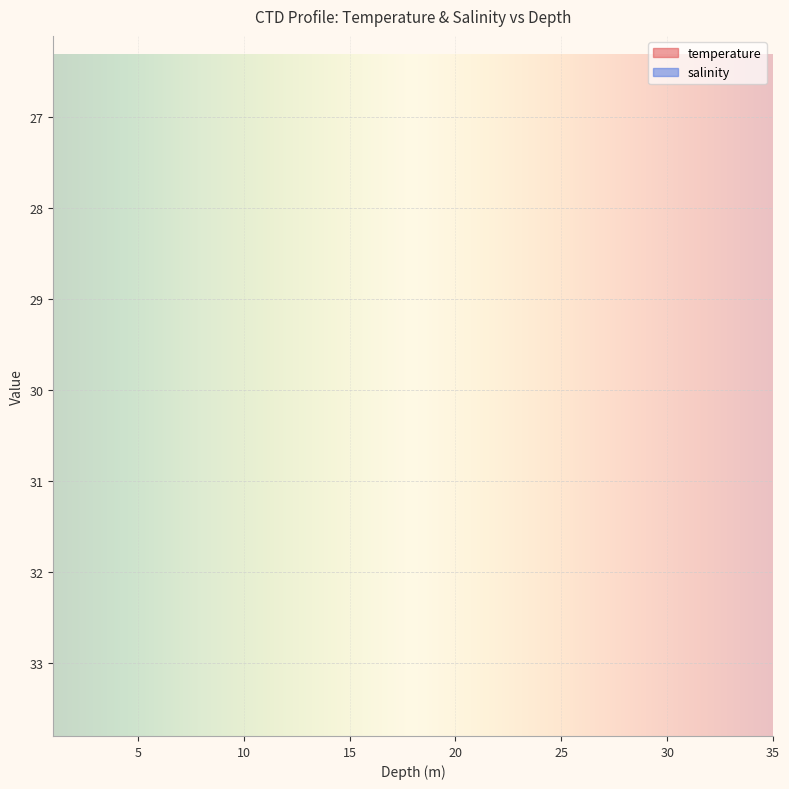

Is it true that temperature equals 45.1 at 2.0?

False